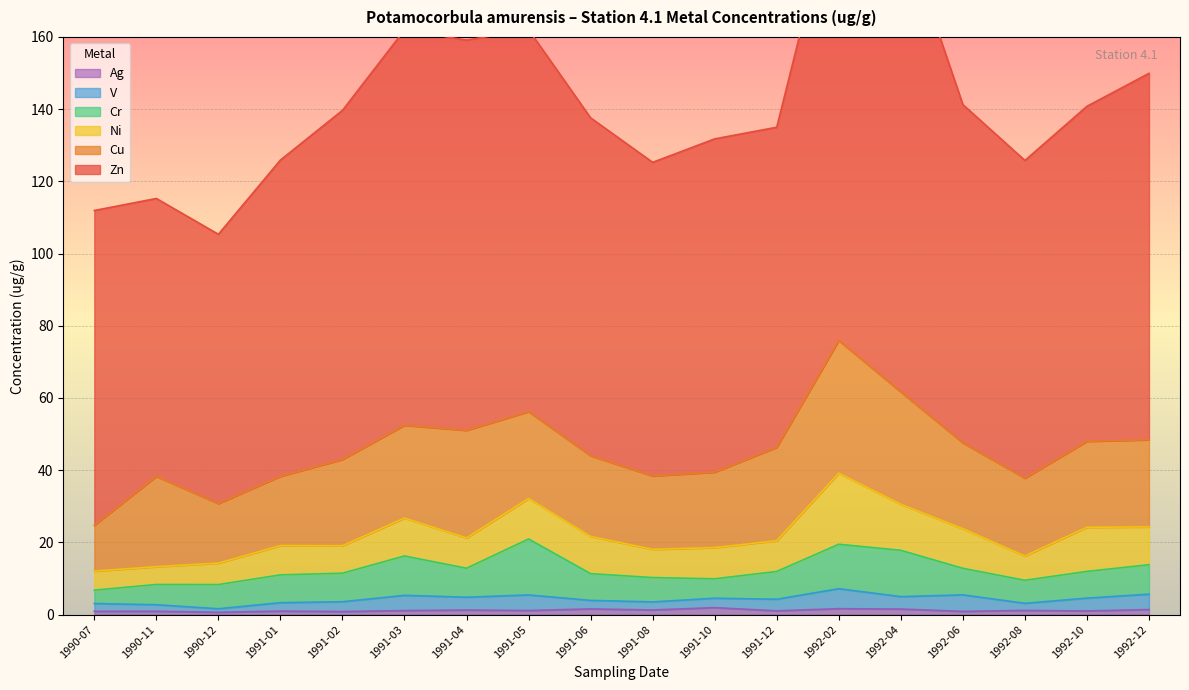

Which series has the largest total across all categories?

Zn